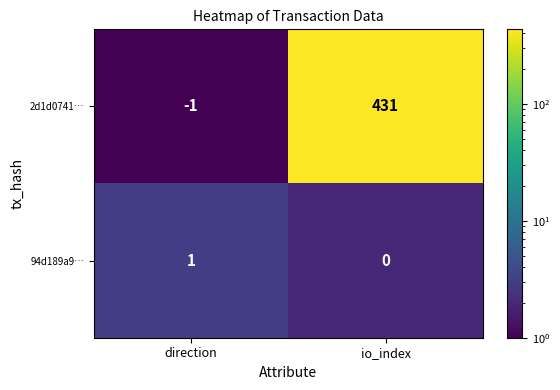

What is the average value of the 2d1d0741… series?

215